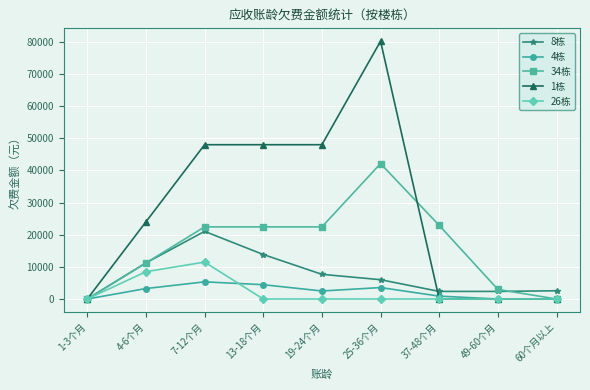

Count the number of data series in this chart.

5